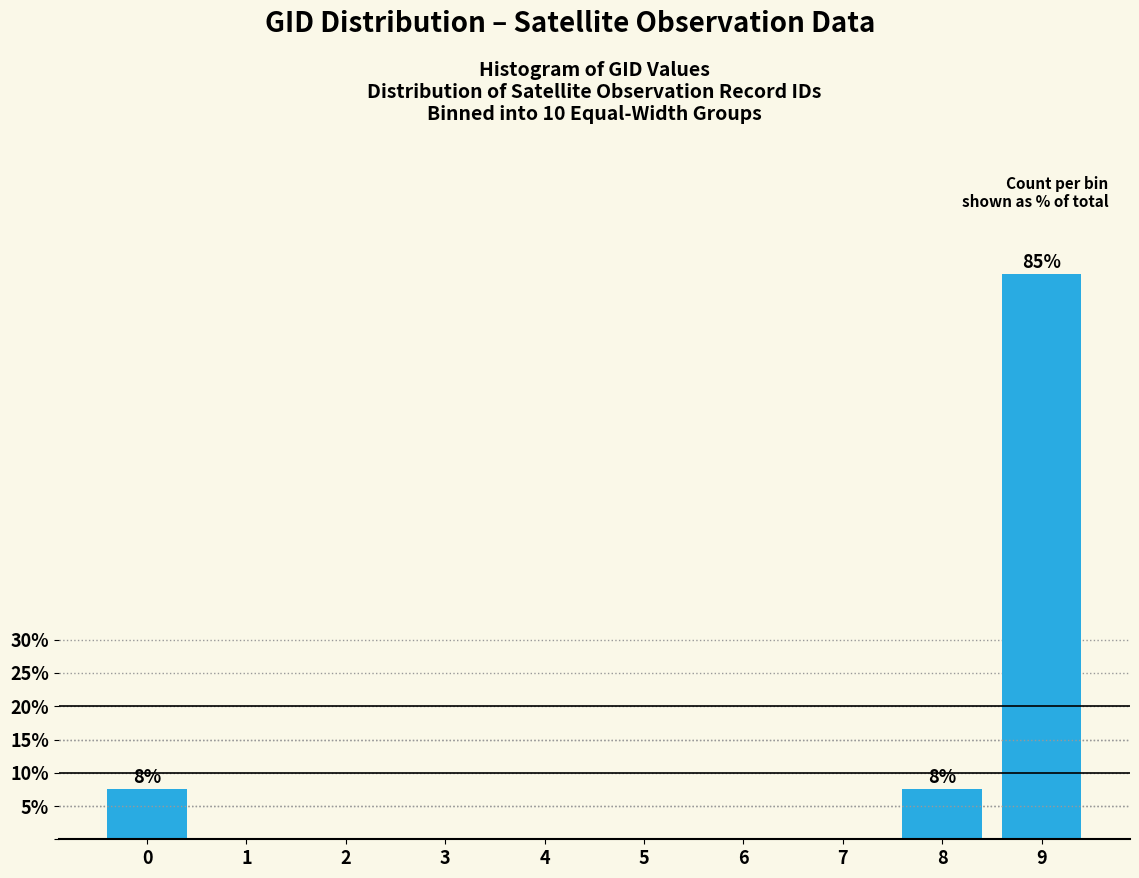

Reading left to right, extract all data points from this chart.

0=7.5	1=0.0	2=0.0	3=0.0	4=0.0	5=0.0	6=0.0	7=0.0	8=7.5	9=85.0